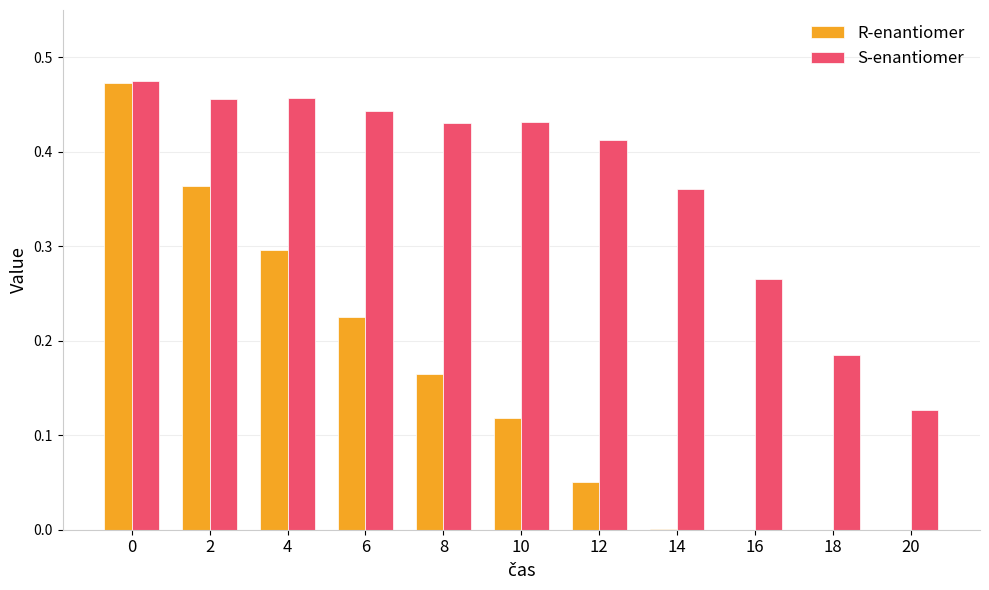

Between 8 and 12, which series saw the biggest shift?

R-enantiomer